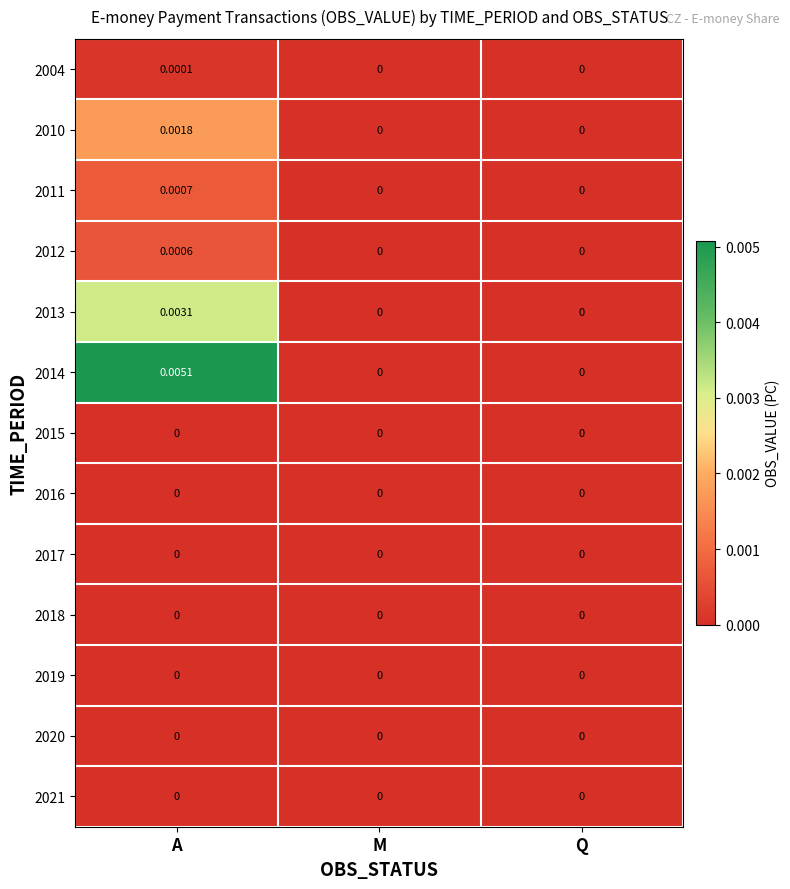

Which category has the highest value in the 2010 series?

A